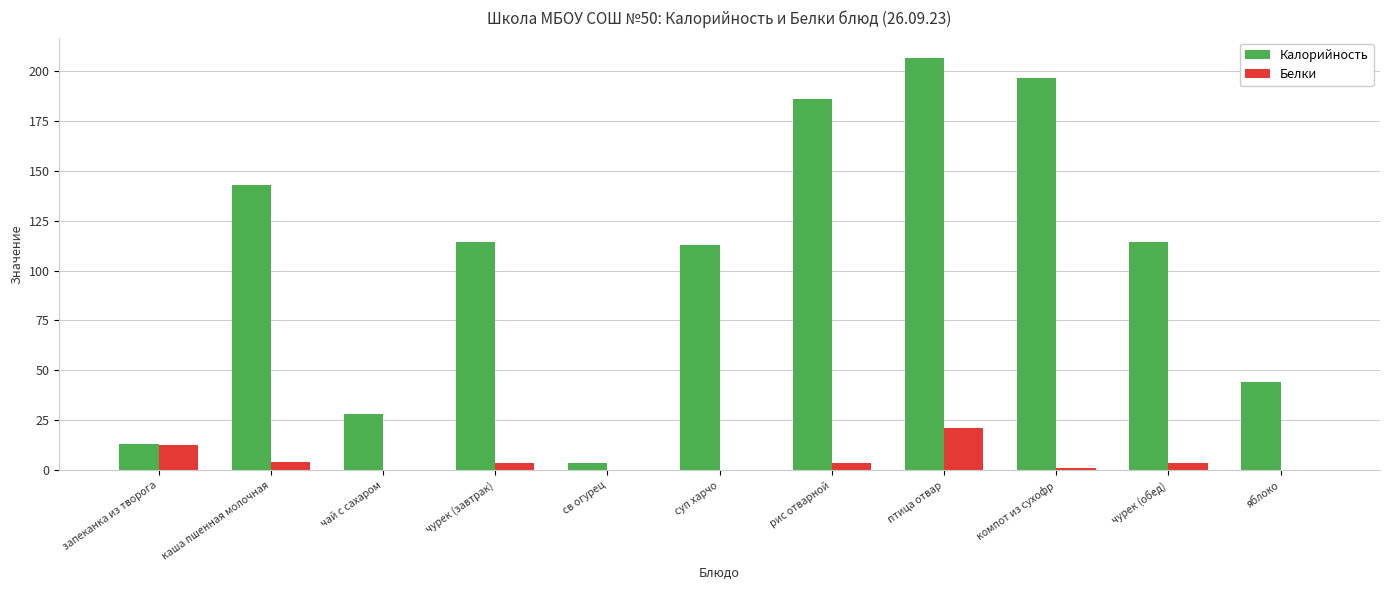

At which label does Калорийность reach its peak?

птица отвар